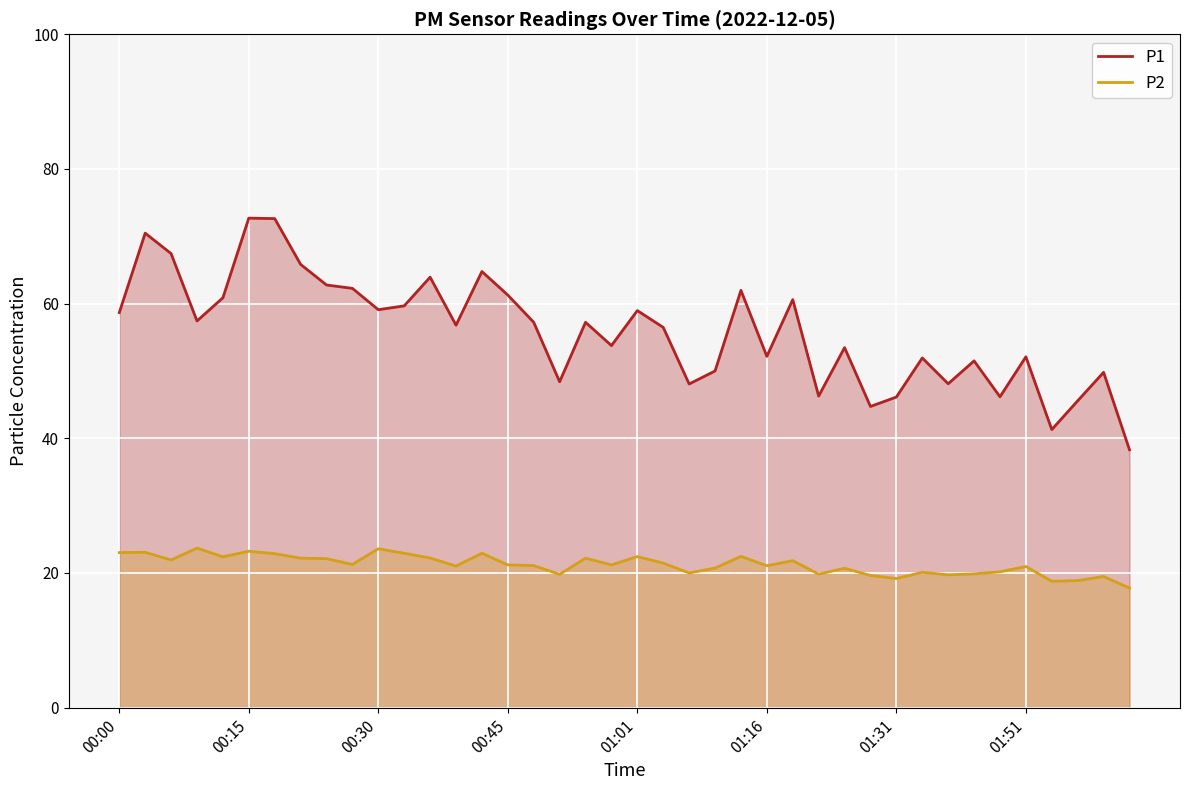

How many categories are shown in the chart?

40